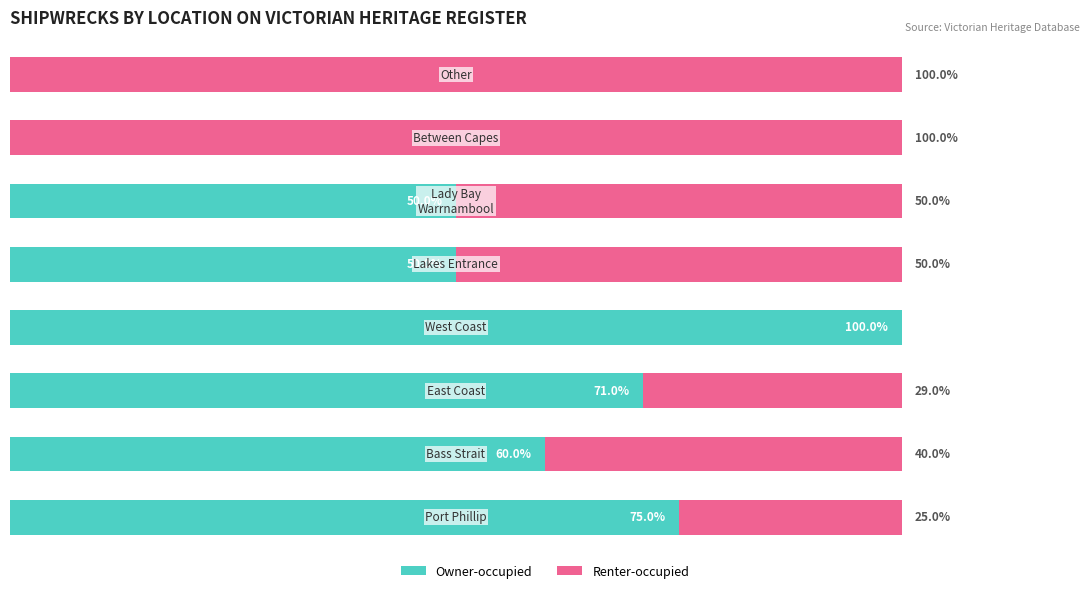

What is the value of the Owner-occupied bar at the 4th from the left?

100